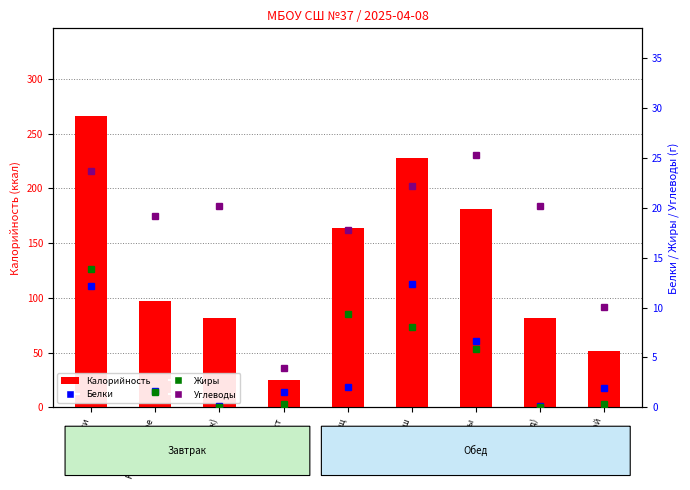

What is the difference between the highest and lowest values at Чай (завтрак)?

81.2